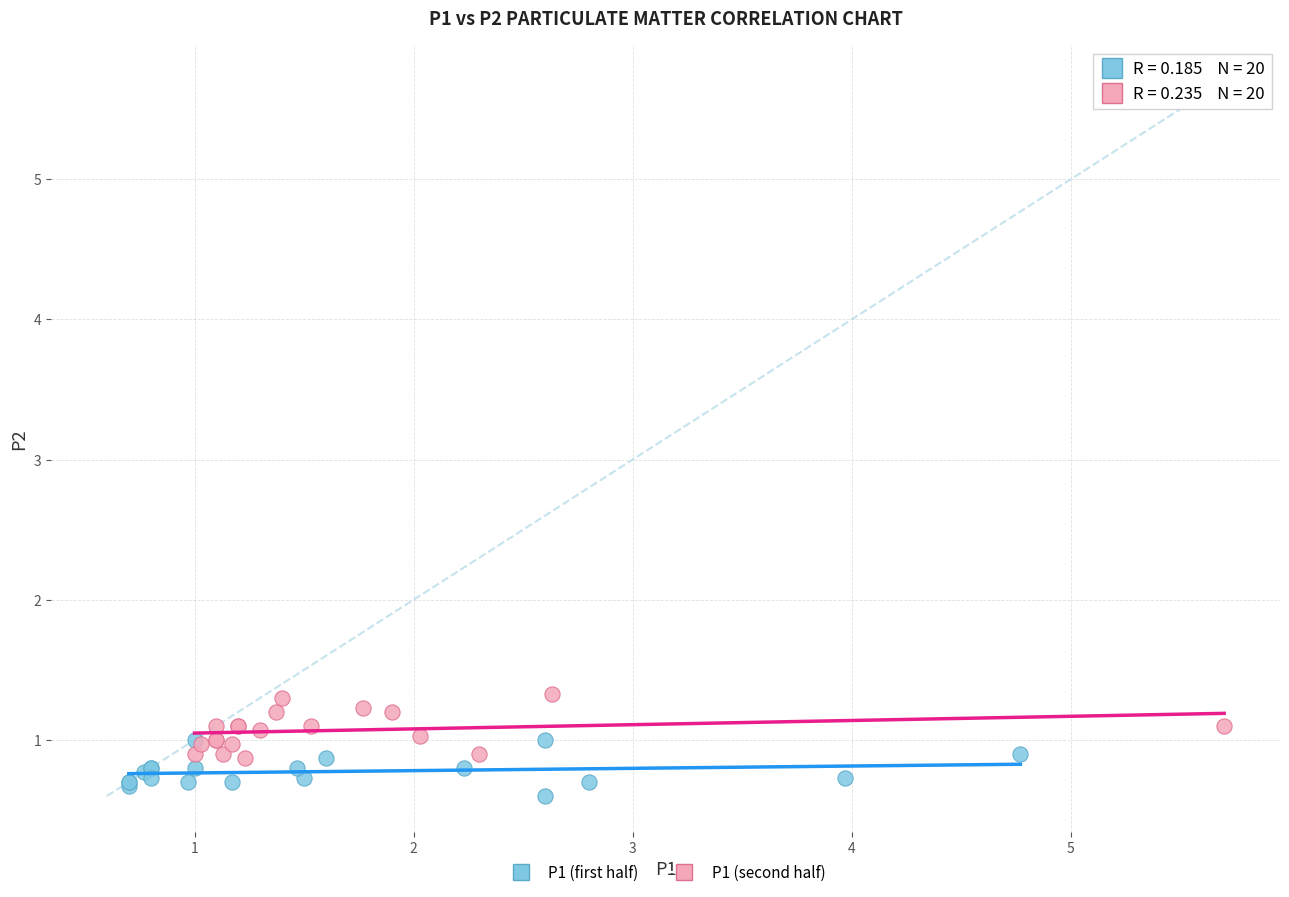

Which series reaches the minimum Y coordinate?

P1 (first half)